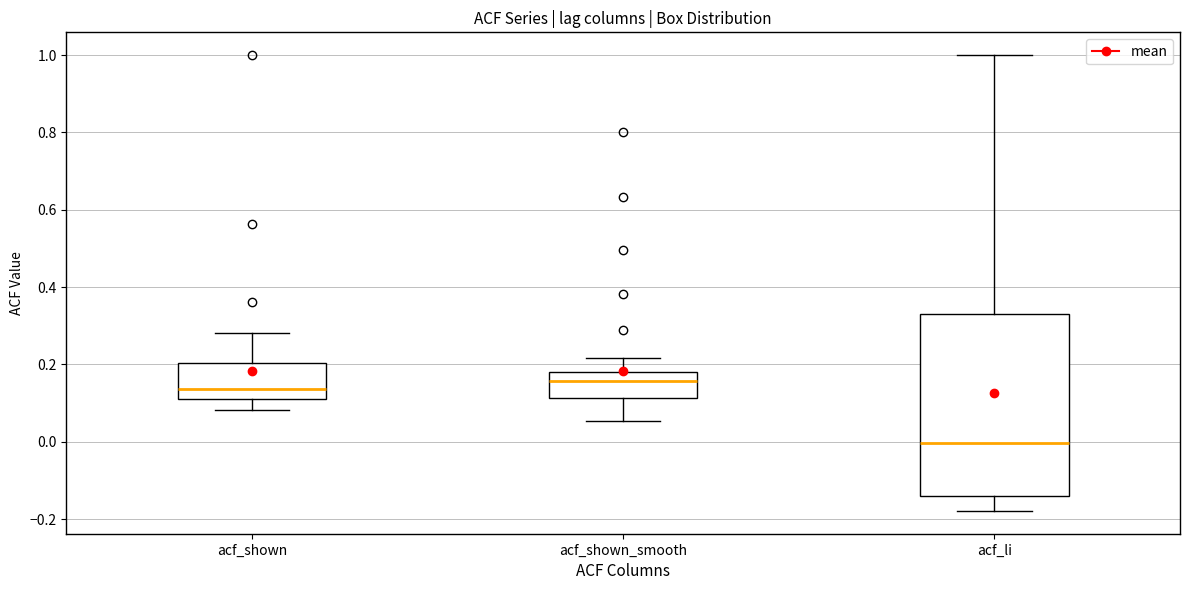

Reading left to right, transcribe this box plot: for each box, give where its median line is, the range the box spans, and where its two whiskers end, as read against the y-axis. The values are not printed on the chart, so give them approximately, as read against the axis.

acf_shown: median 0.14, box 0.12 to 0.20, whiskers 0.08 to 0.28
acf_shown_smooth: median 0.16, box 0.12 to 0.18, whiskers 0.06 to 0.22
acf_li: median 0.00, box -0.14 to 0.34, whiskers -0.18 to 1.00